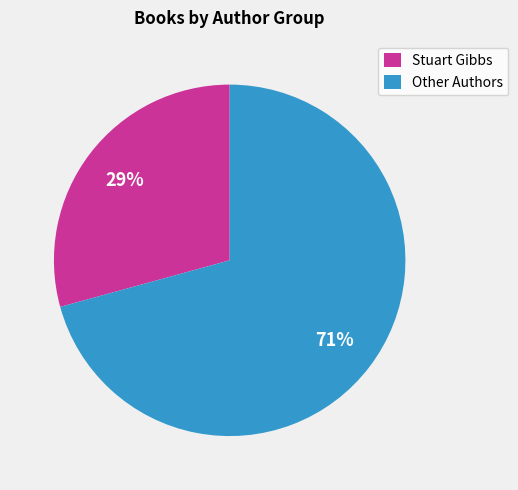

How many segments does this pie chart have?

2